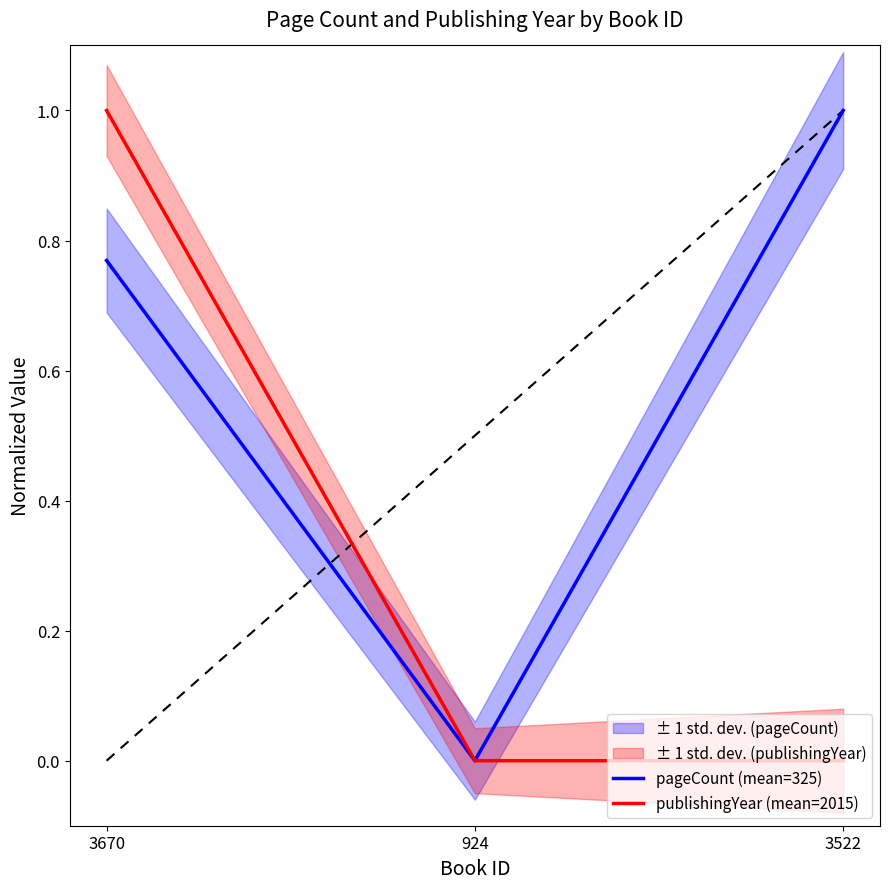

Reading left to right, list all the values displayed in this chart.

pageCount (mean=325): 0.8	0.0	1.0
publishingYear (mean=2015): 1.0	0.0	0.0